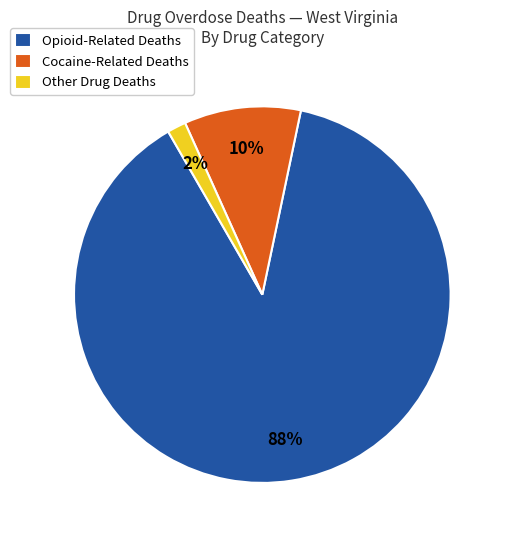

To the nearest percent, what is the average slice percentage?

33%